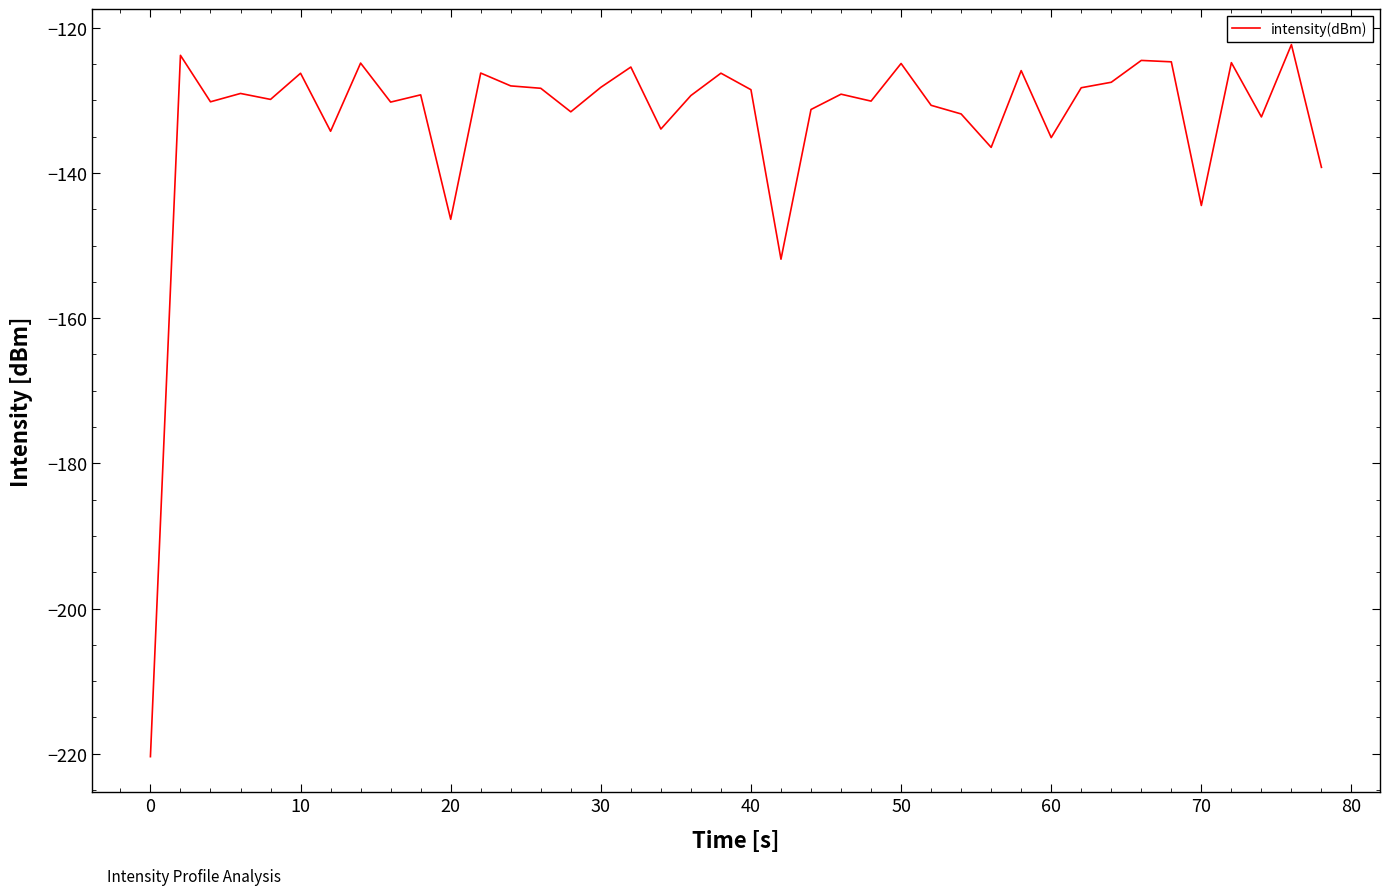

True or false: the data has more than 1 interior local peaks.

True